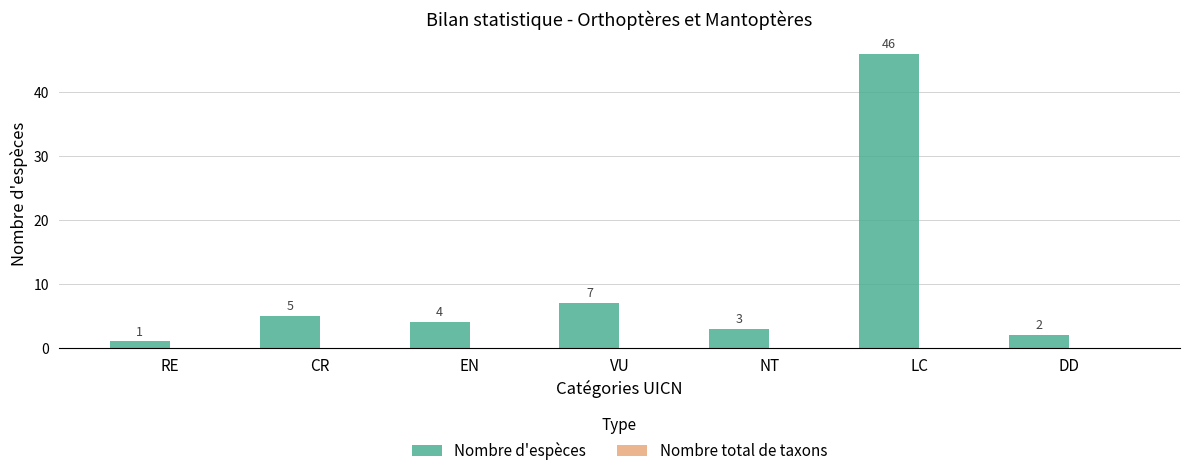

Reading left to right, transcribe all the data shown in this chart.

1	5	4	7	3	46	2